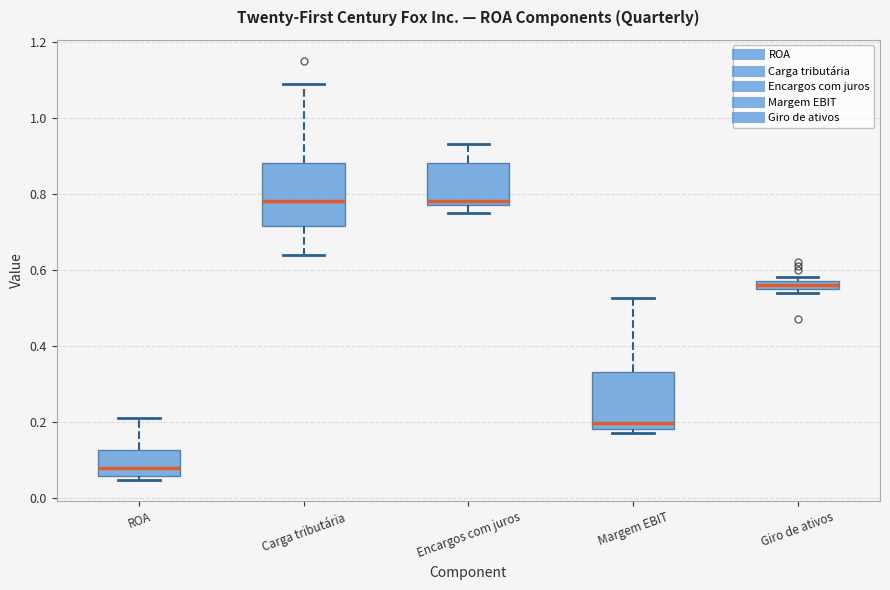

Where is the upper edge of the box for ROA on the y-axis? The values are not printed on the chart, so give them approximately, as read against the axis.

0.12